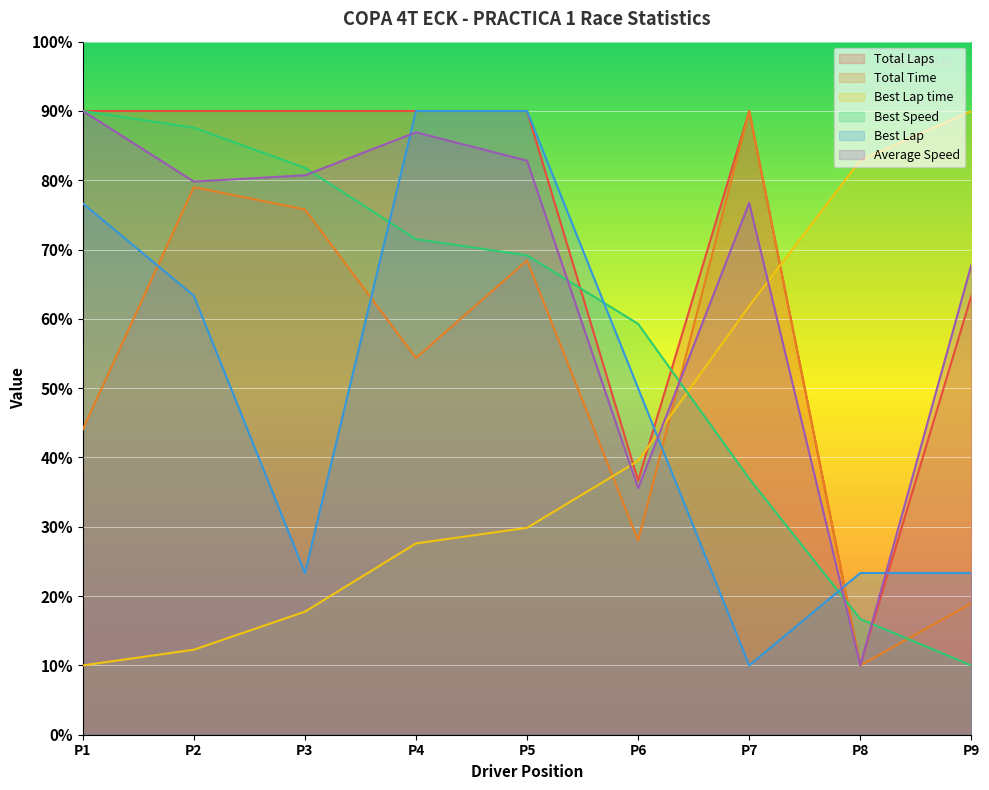

Between which two adjacent categories do Best Lap and Best Lap time first intersect?

P6 and P7